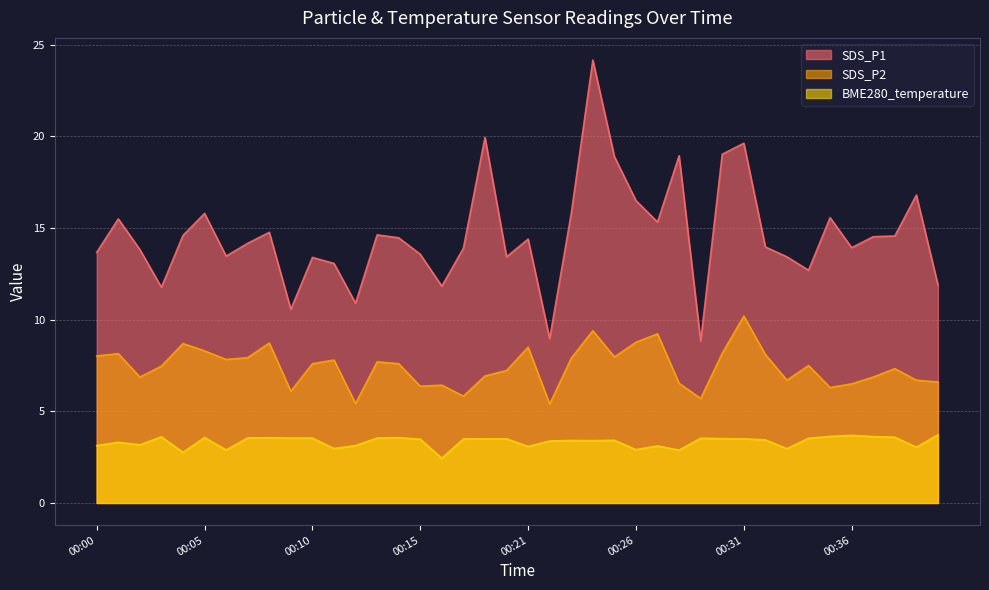

In SDS_P2, how many points are higher than both neighbors (excluding endpoints)?

12